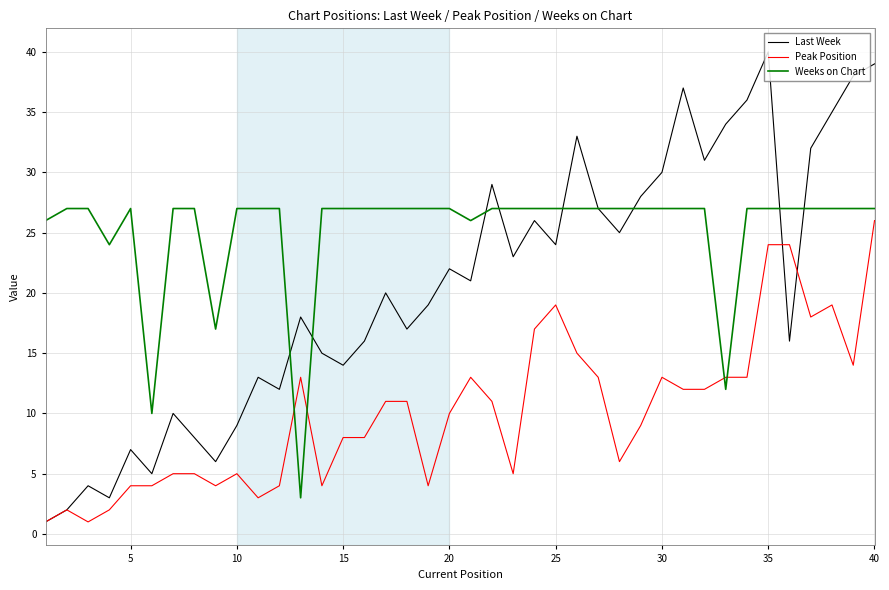

Rank the series by their average value, from lowest to highest.

Peak Position, Last Week, Weeks on Chart